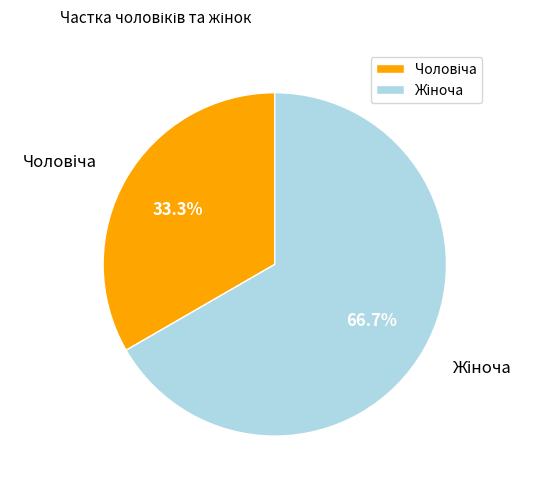

Does any single category account for the majority?

Yes